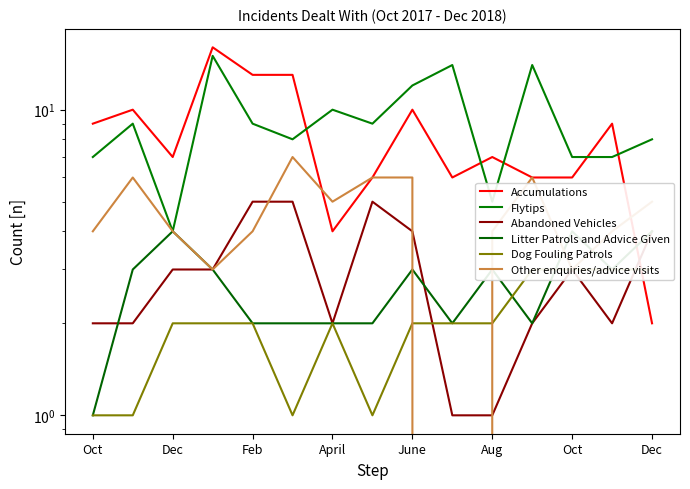

What is the sum of all Abandoned Vehicles values?

44